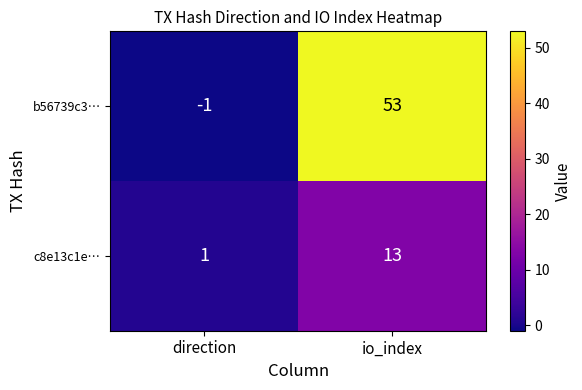

The value of c8e13c1e… at io_index is 9. True or false?

False